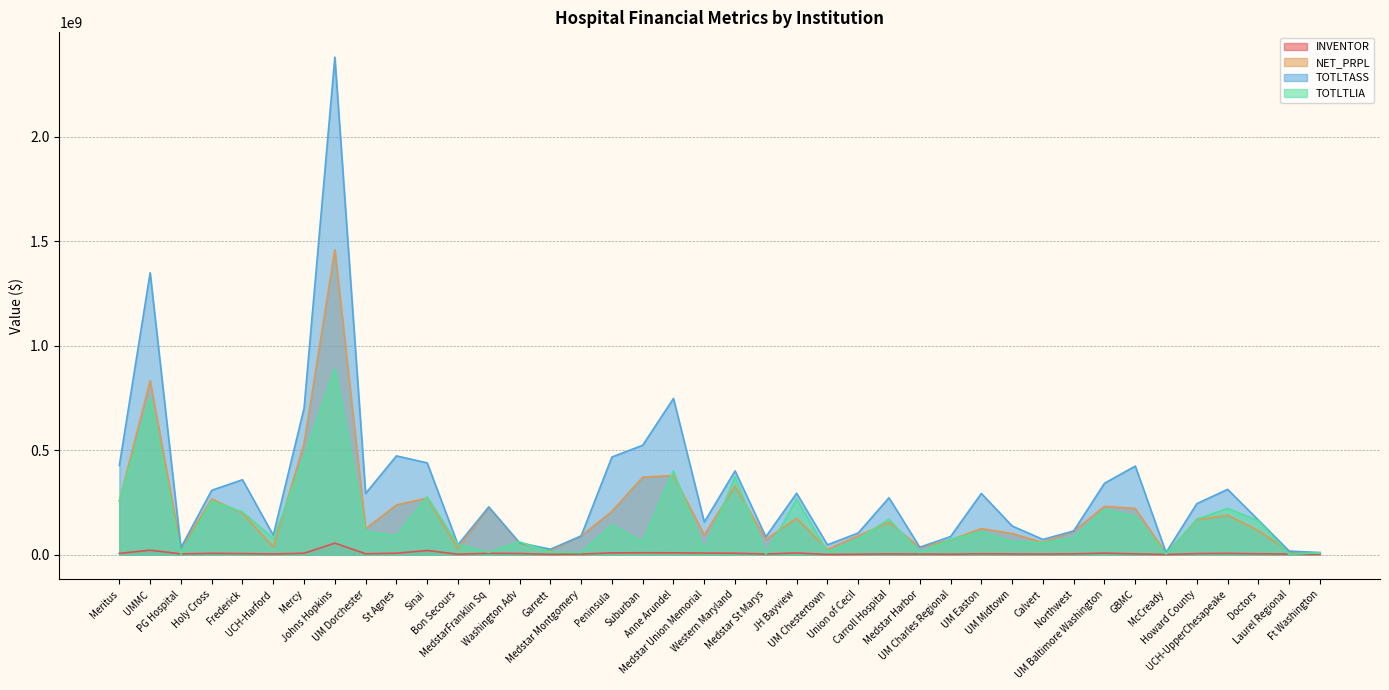

What is the sum of all NET_PRPL values?

7993864525